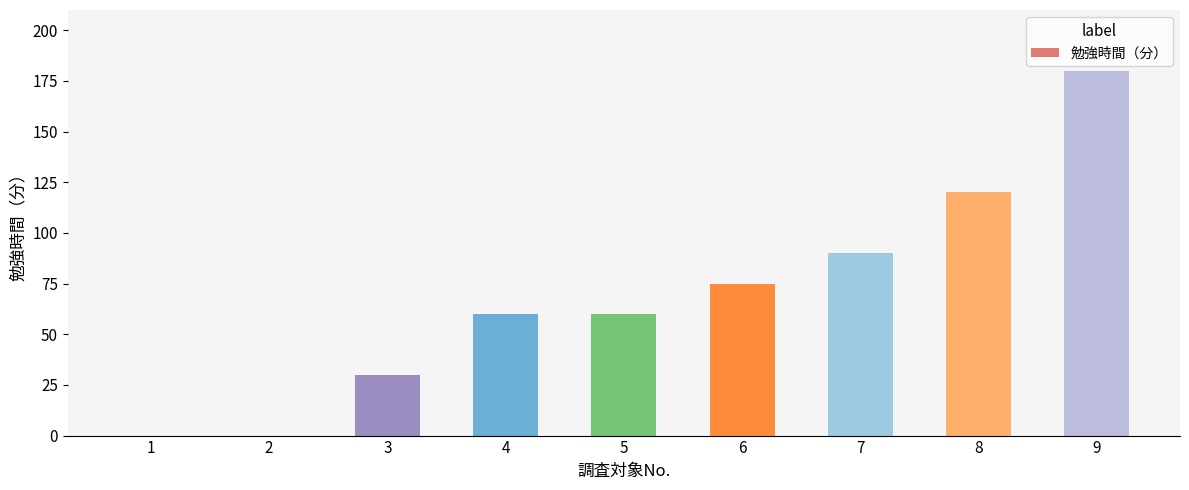

The value at 6 is 117. True or false?

False